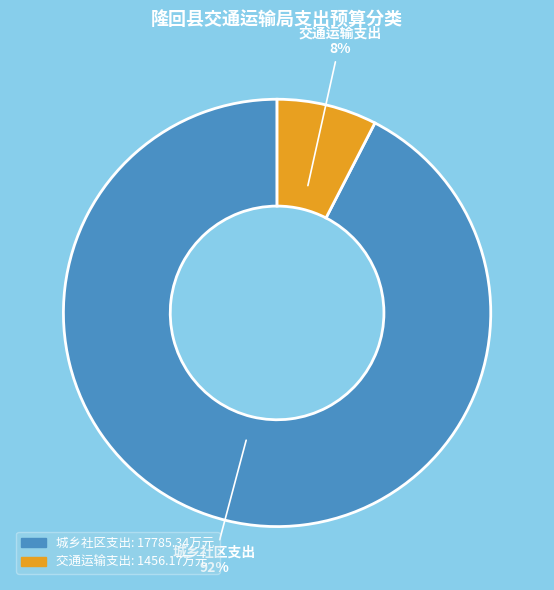

Between 交通运输支出 and 城乡社区支出, which is larger?

城乡社区支出